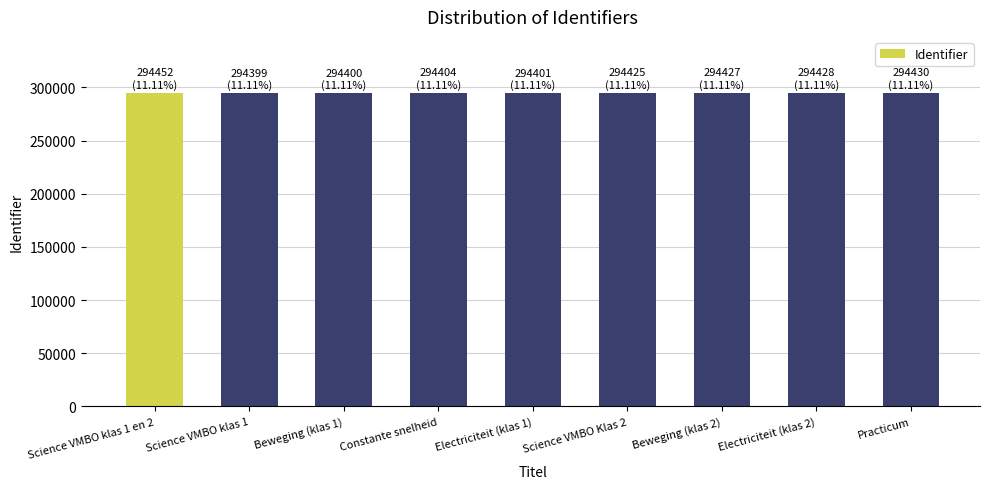

What is the greatest value displayed?

294452